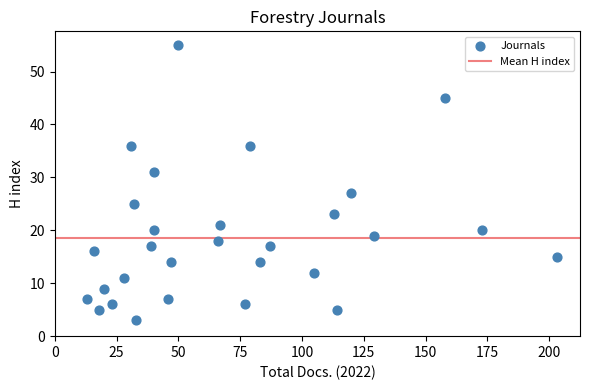

What is the range of X values (max minus min)?

190